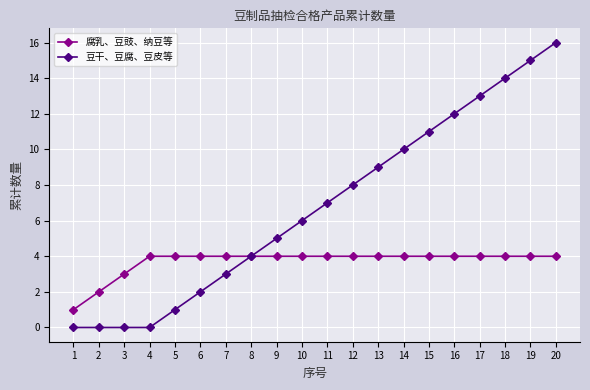

Which series has the widest spread of values?

豆干、豆腐、豆皮等